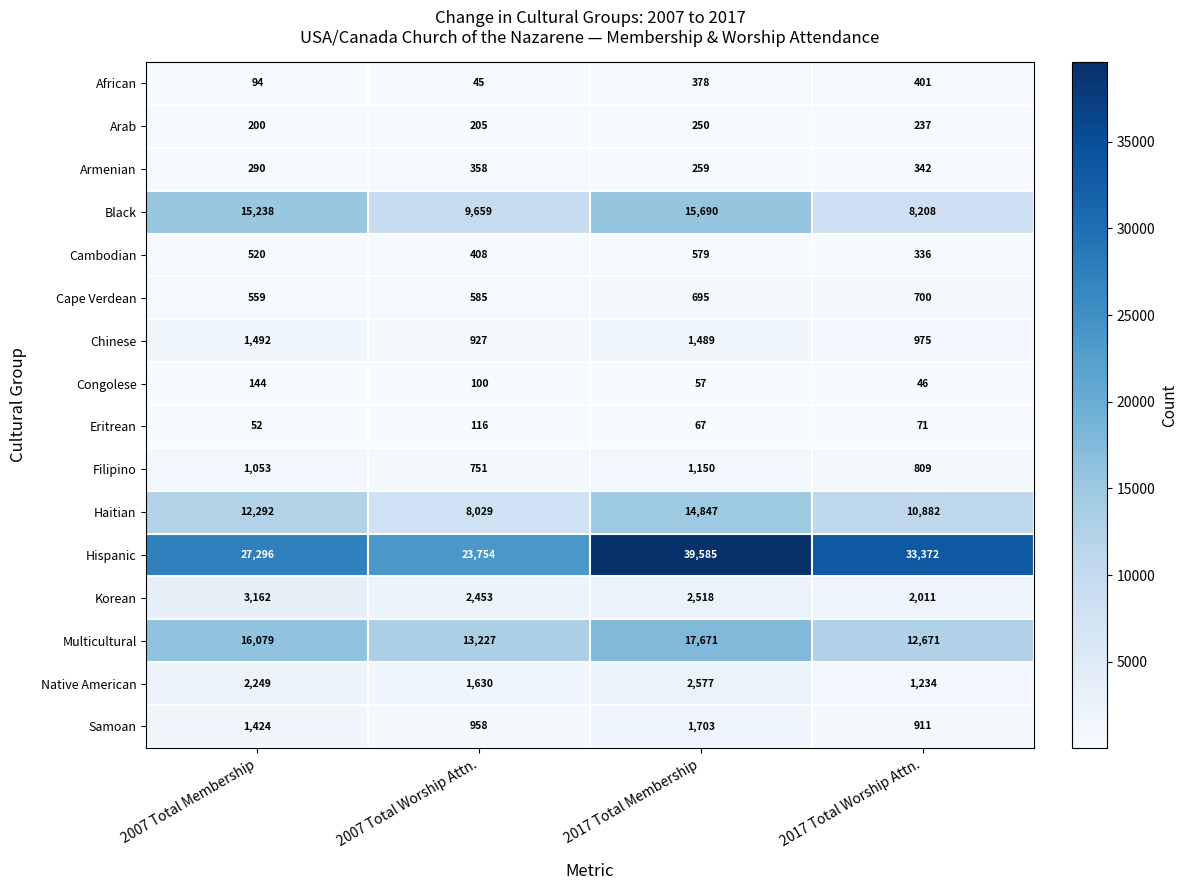

The value of Native American at 2007 Total Membership is 1278. True or false?

False